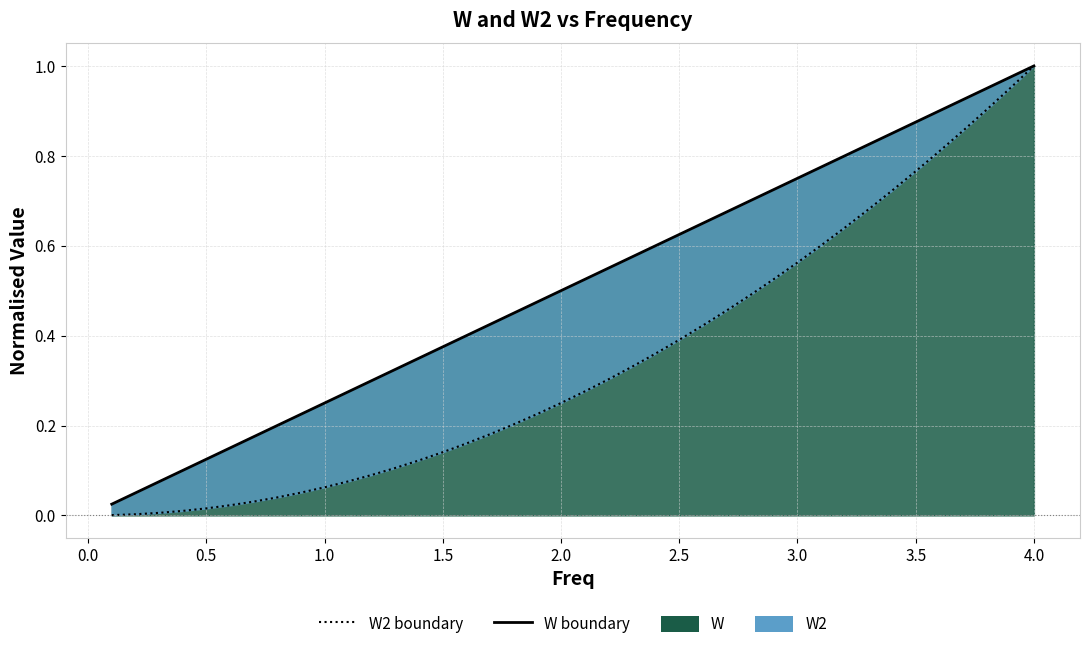

Which series has the widest spread of values?

W2 boundary